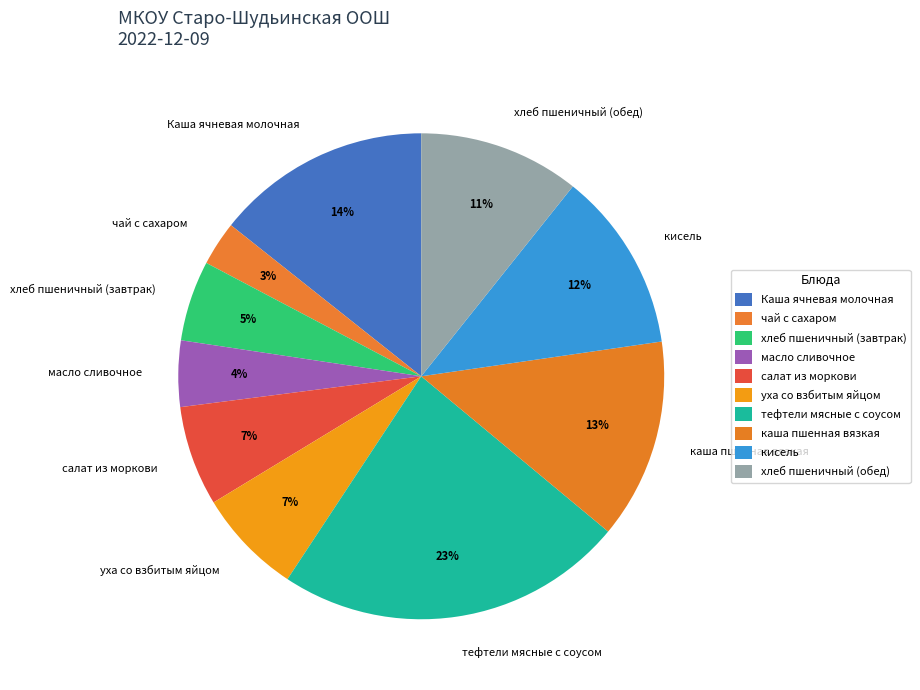

Count the number of slices in the pie.

10